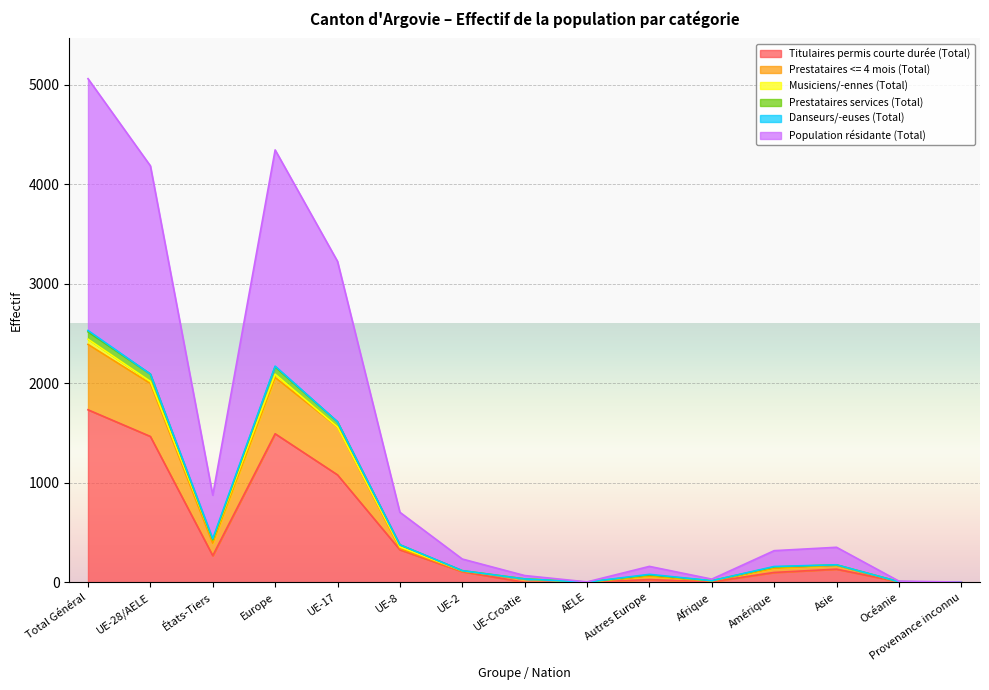

What is the highest value of the Titulaires permis courte durée (Total) series?

1734